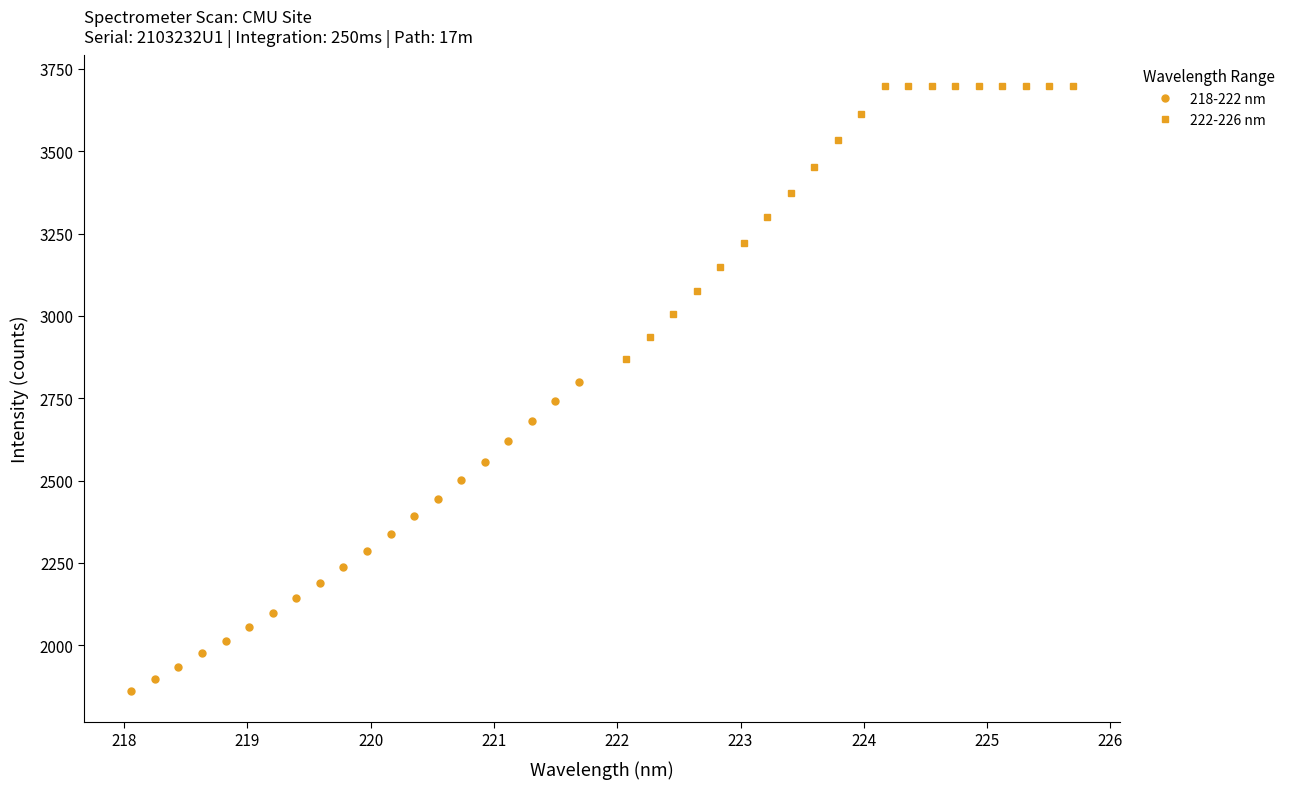

True or false: 218-222 nm and 222-226 nm cross at least once.

False